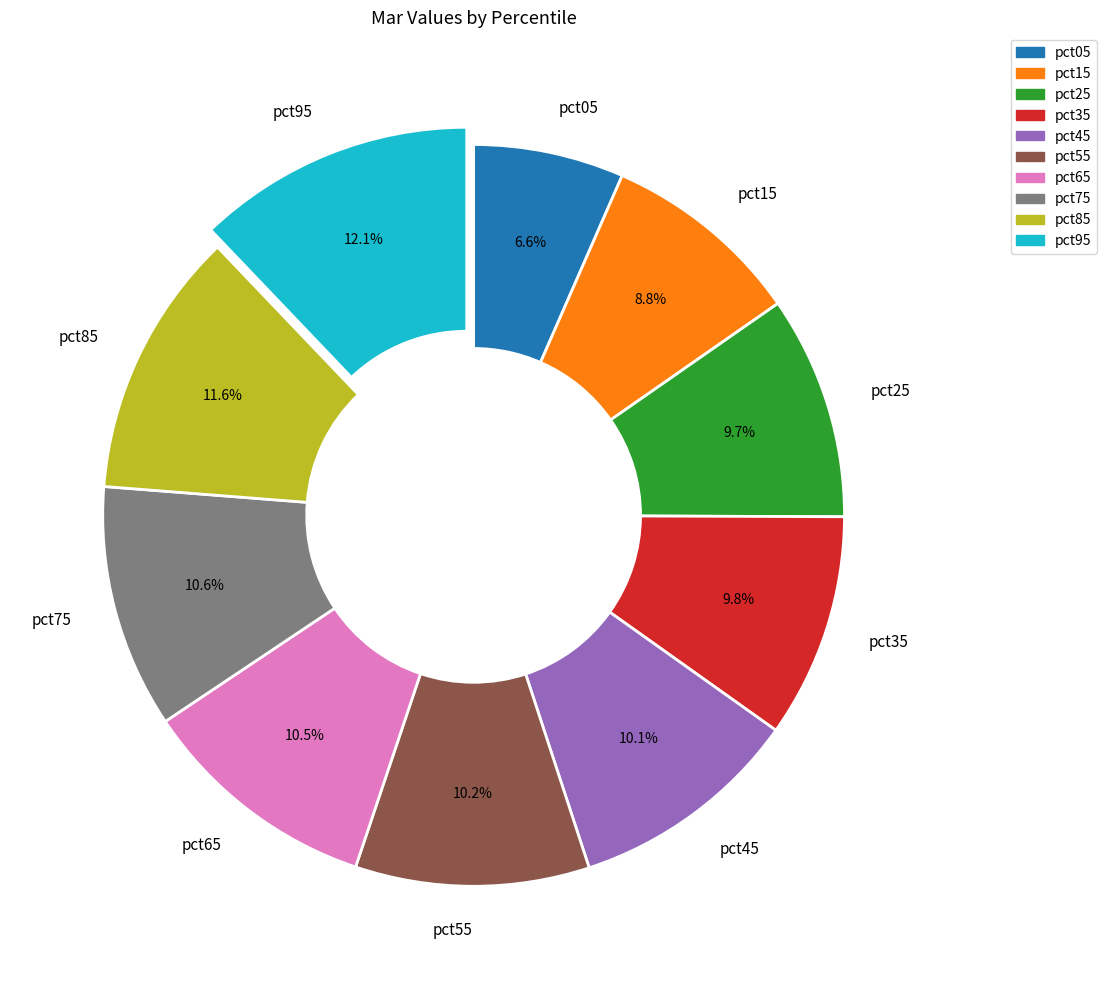

Between pct15 and pct05, which is larger?

pct15